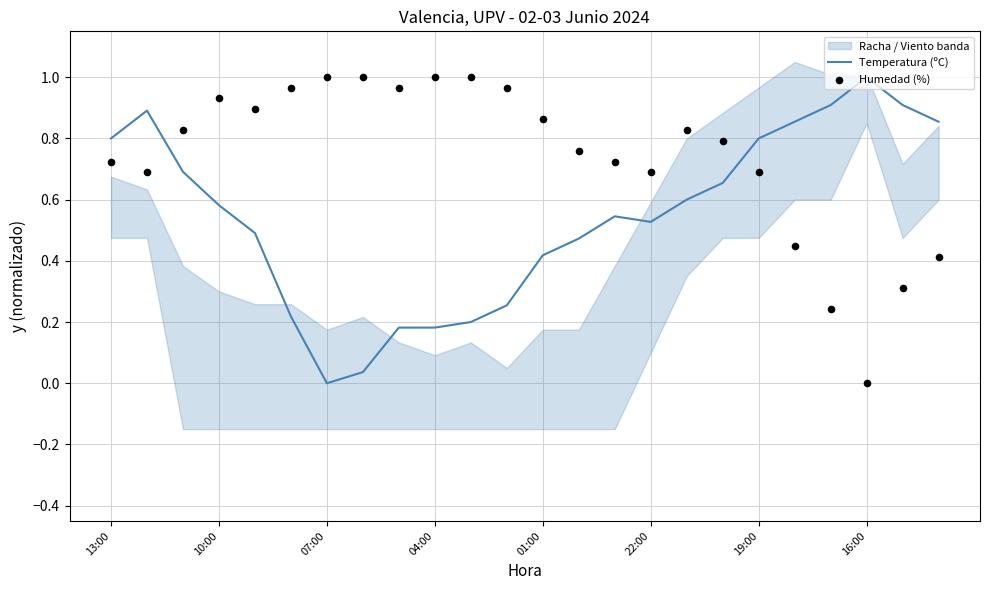

True or false: Temperatura (ºC) has a value of 0.0 at 07:00.

True